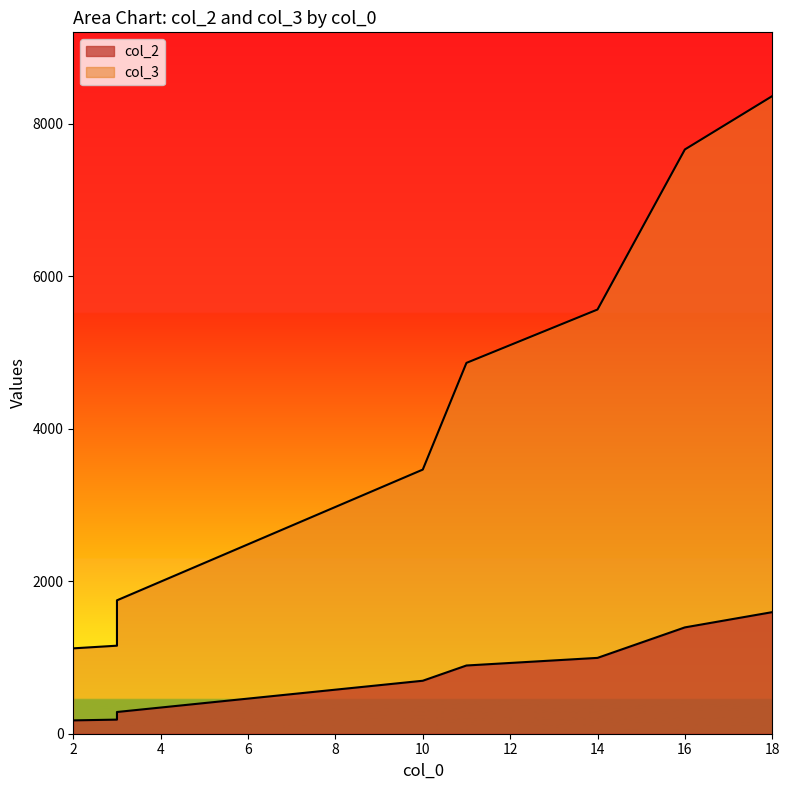

Rank the series by their average value, from highest to lowest.

col_3, col_2